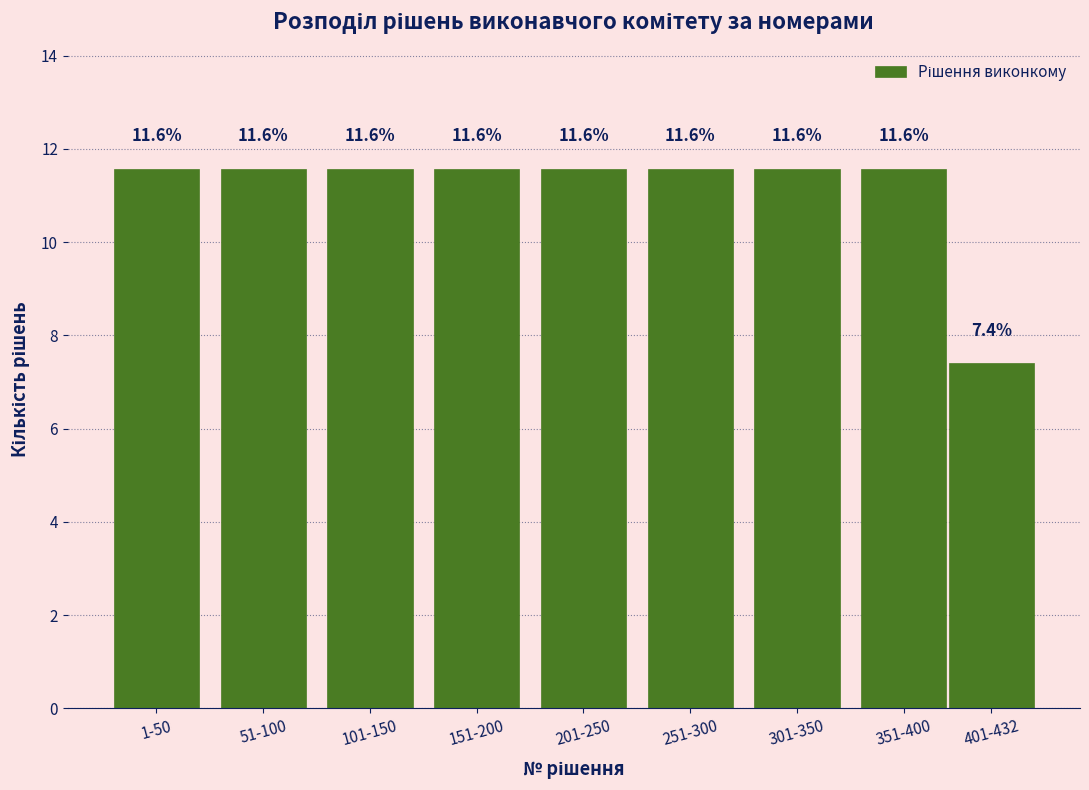

Reading left to right, what are all the values shown in this chart?

1-50=11.6	51-100=11.6	101-150=11.6	151-200=11.6	201-250=11.6	251-300=11.6	301-350=11.6	351-400=11.6	401-432=7.4